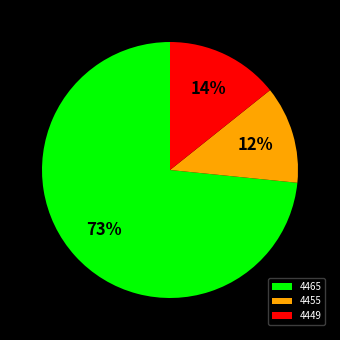

Is 4449 the majority of the pie?

No